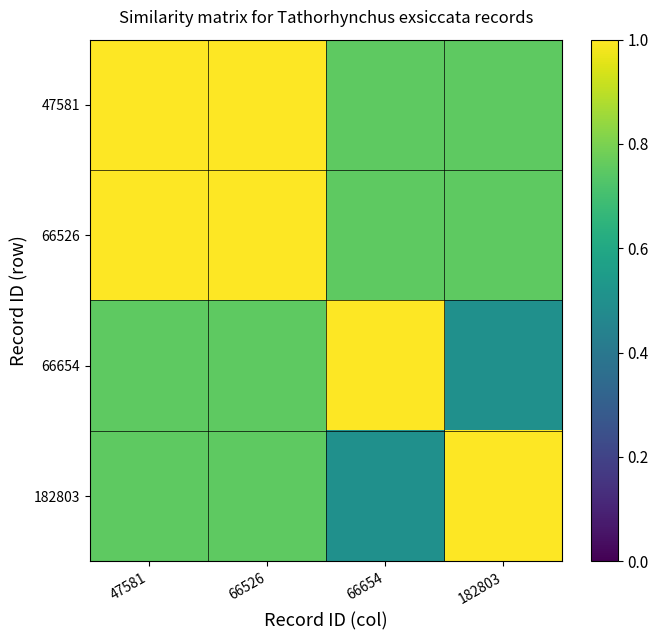

Count the number of data series in this chart.

4